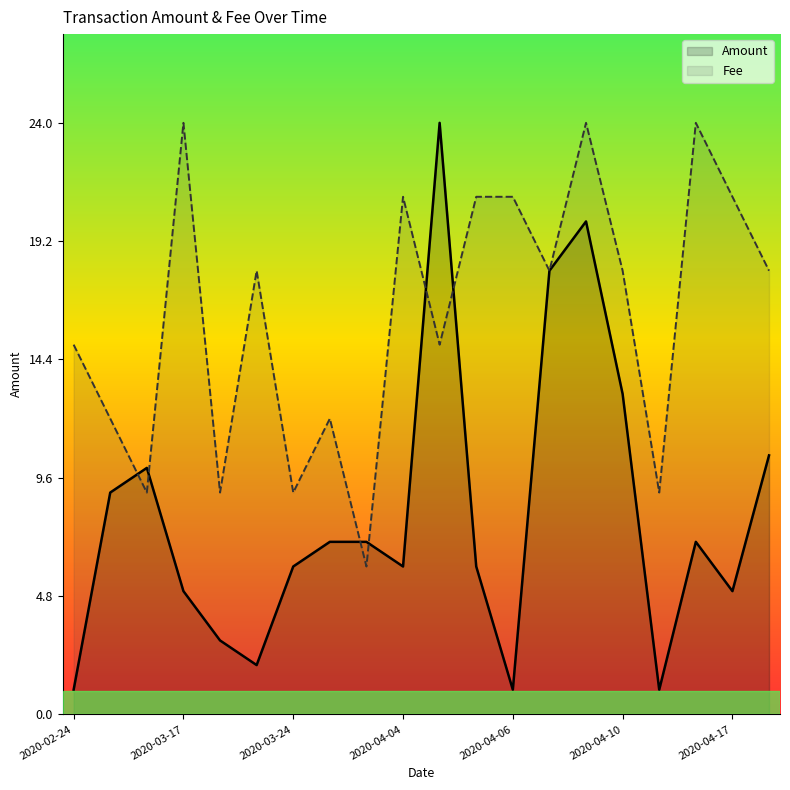

In Fee, how many points are higher than both neighbors (excluding endpoints)?

6